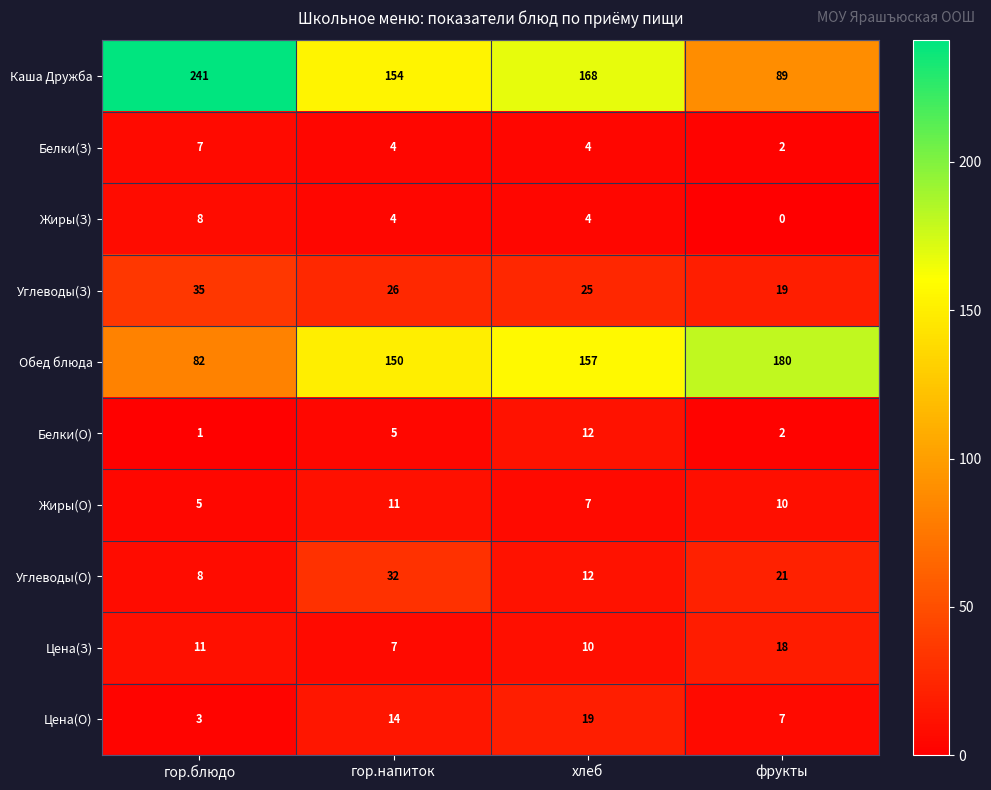

Count the number of categories in the chart.

4